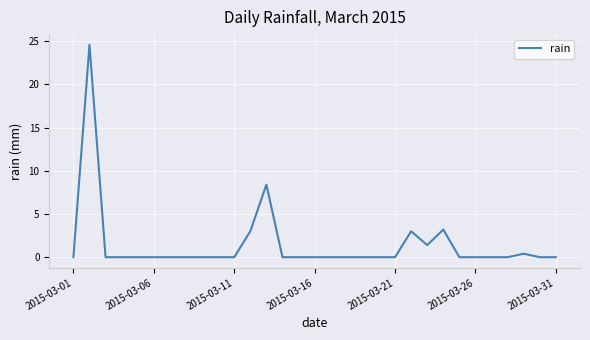

What is the greatest value displayed?

24.6